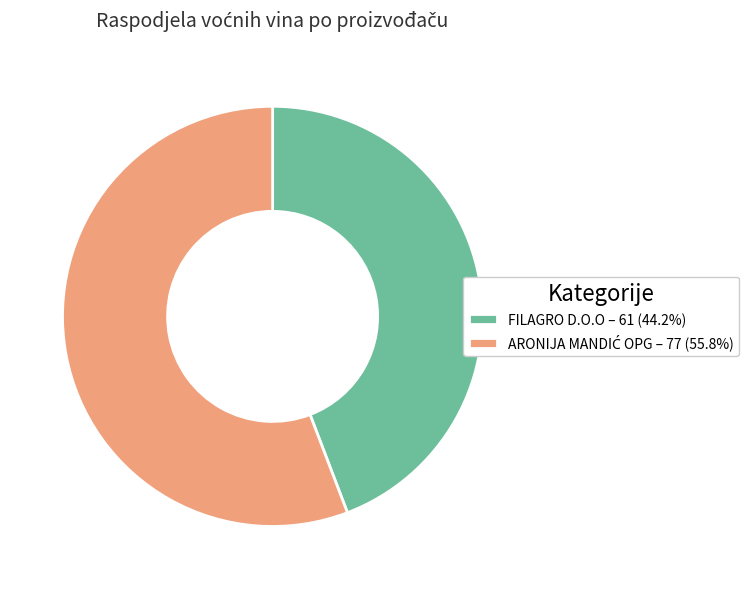

Is there a majority slice in this chart?

Yes